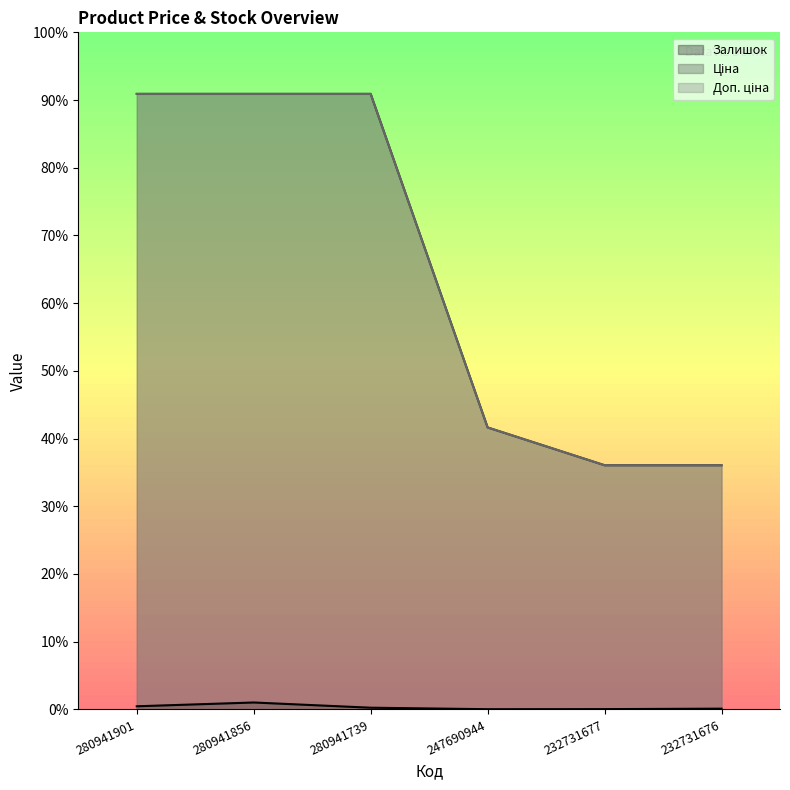

Is it true that Доп. ціна equals 7792.9 at 280941901?

True